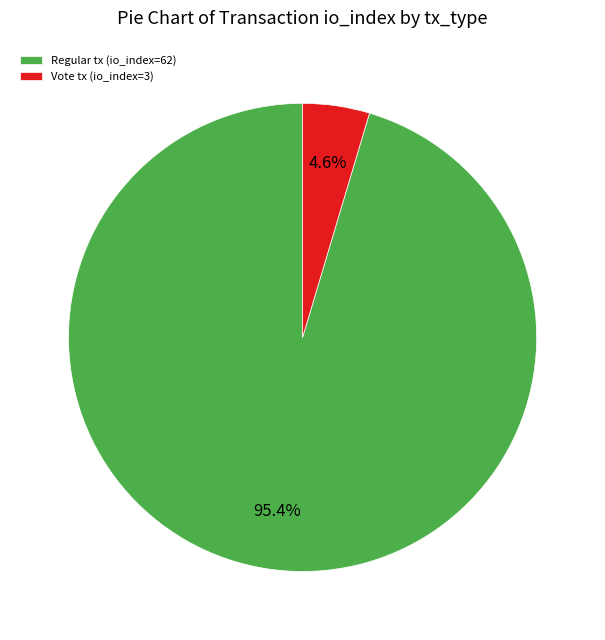

Which has a higher value, Vote tx (io_index=3) or Regular tx (io_index=62)?

Regular tx (io_index=62)